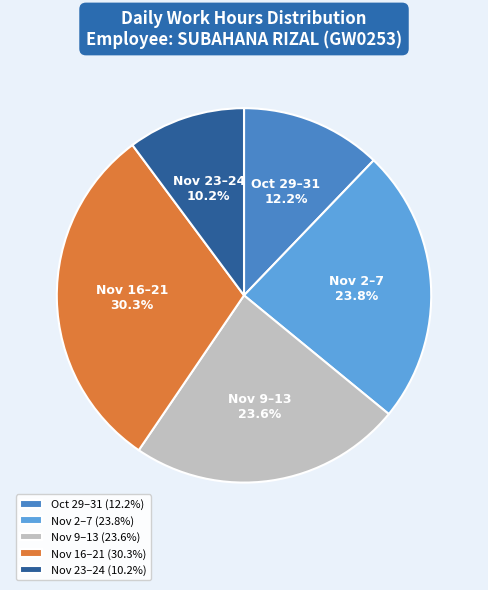

Approximately how many times larger is the value at Nov 9–13 compared to Nov 16–21?

0.8